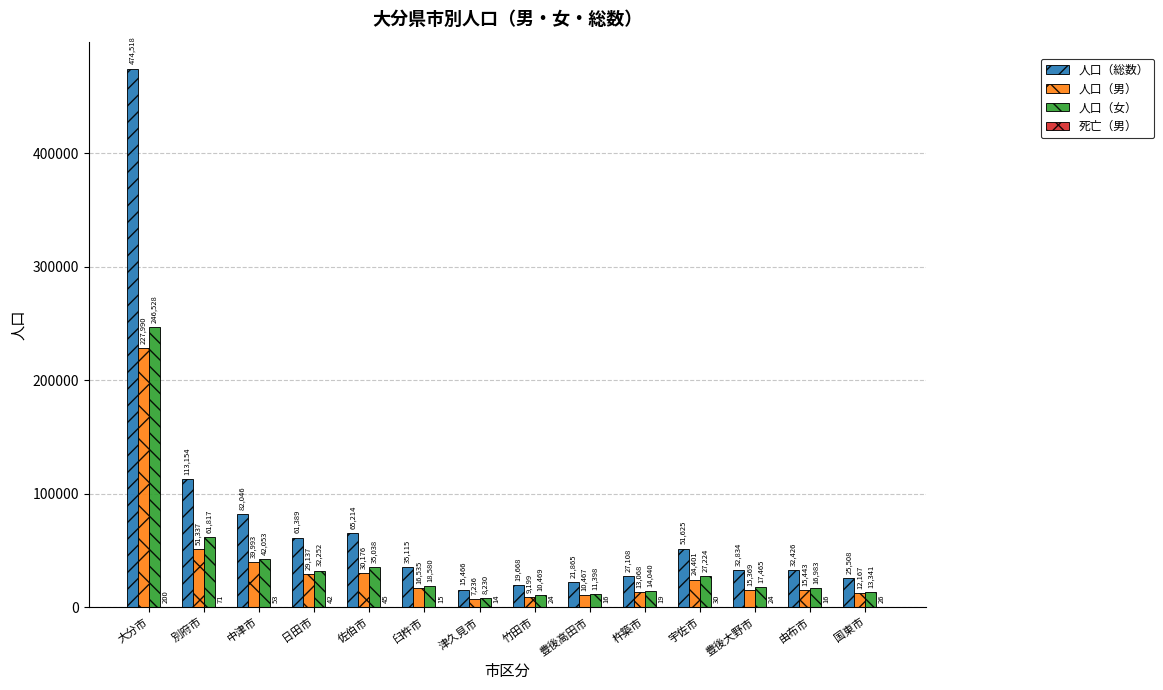

Which series has the largest total across all categories?

人口（総数）